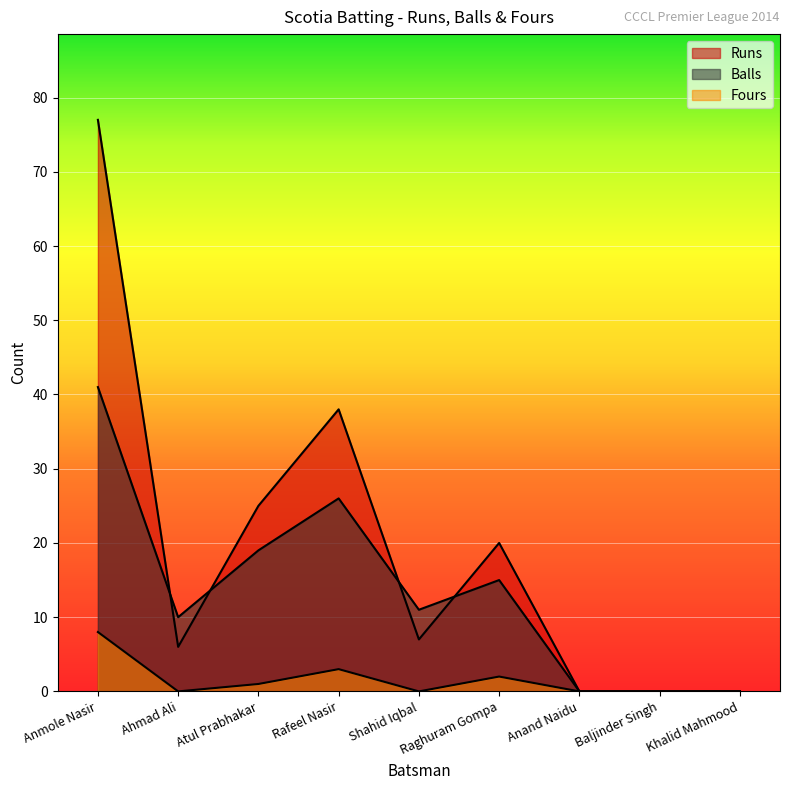

Between Baljinder Singh and Atul Prabhakar, which is larger?

Atul Prabhakar